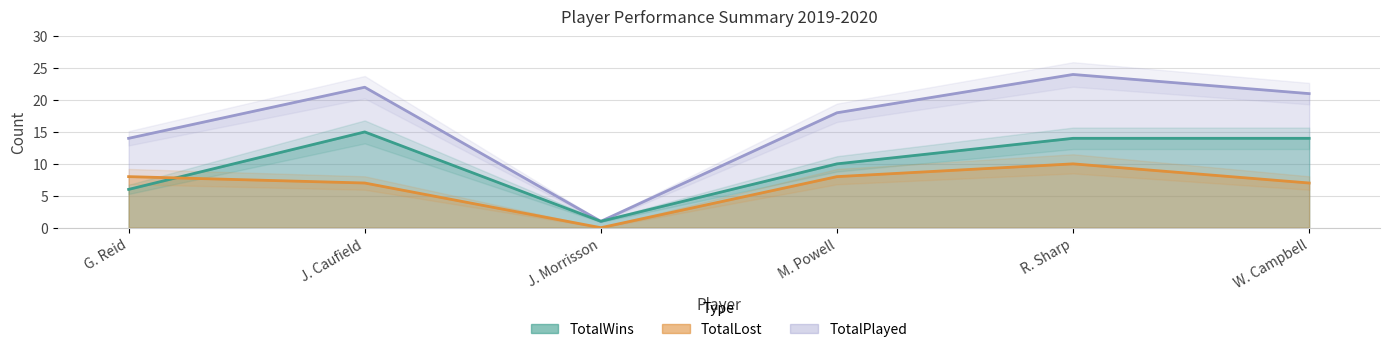

Reading left to right, list all the values displayed in this chart.

TotalWins: G. Reid=6	J. Caufield=15	J. Morrisson=1	M. Powell=10	R. Sharp=14	W. Campbell=14
TotalLost: G. Reid=8	J. Caufield=7	J. Morrisson=0	M. Powell=8	R. Sharp=10	W. Campbell=7
TotalPlayed: G. Reid=14	J. Caufield=22	J. Morrisson=1	M. Powell=18	R. Sharp=24	W. Campbell=21